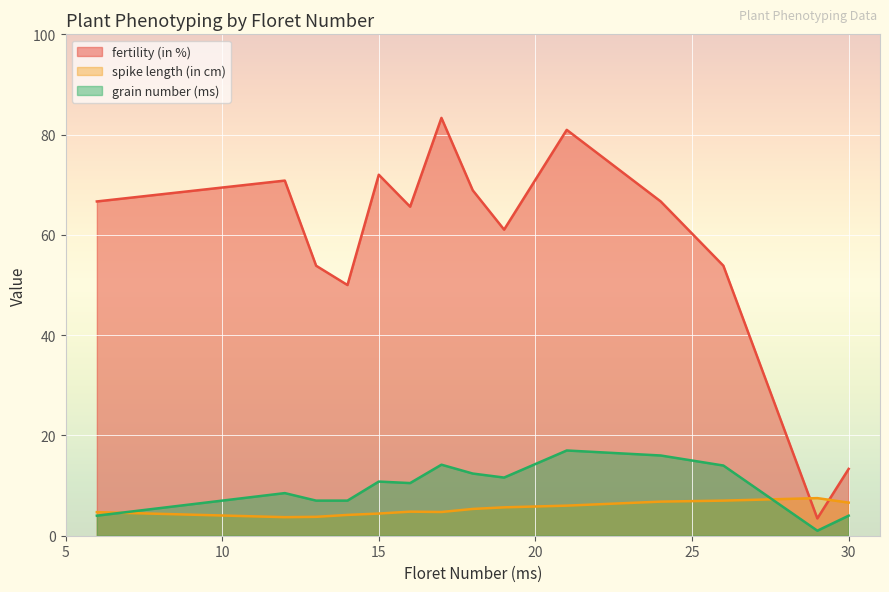

Is it true that fertility (in %) equals 72.0 at 15?

True